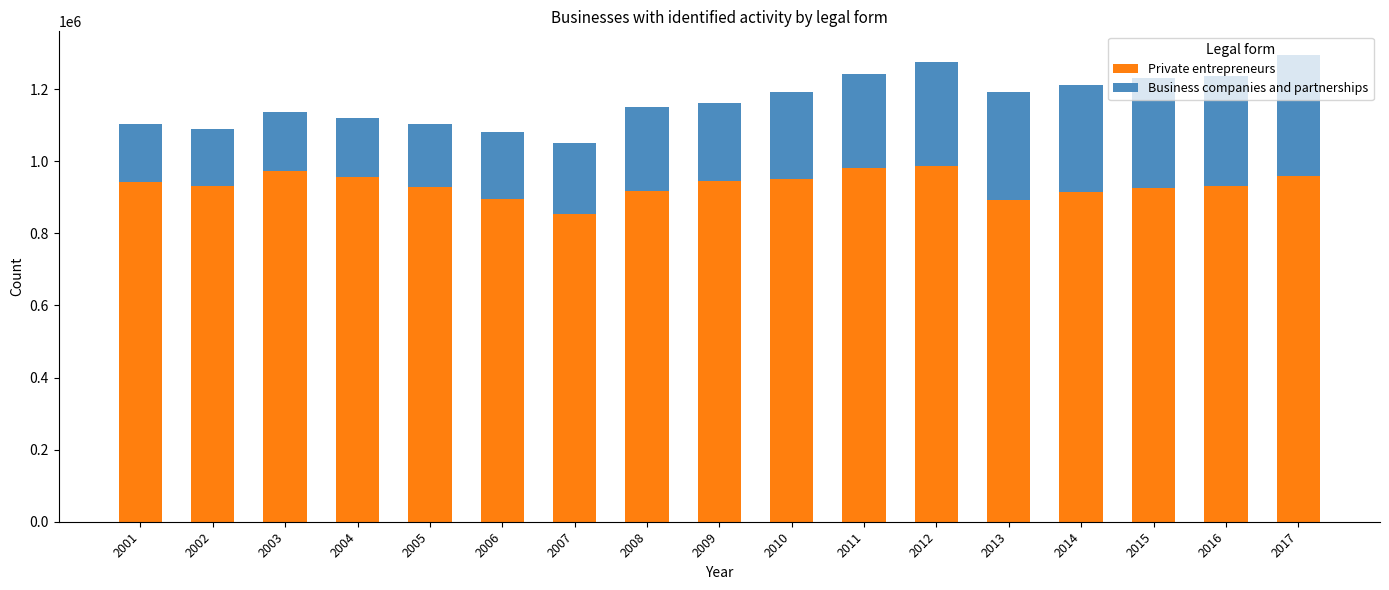

What is the average value of the Private entrepreneurs series?

934794